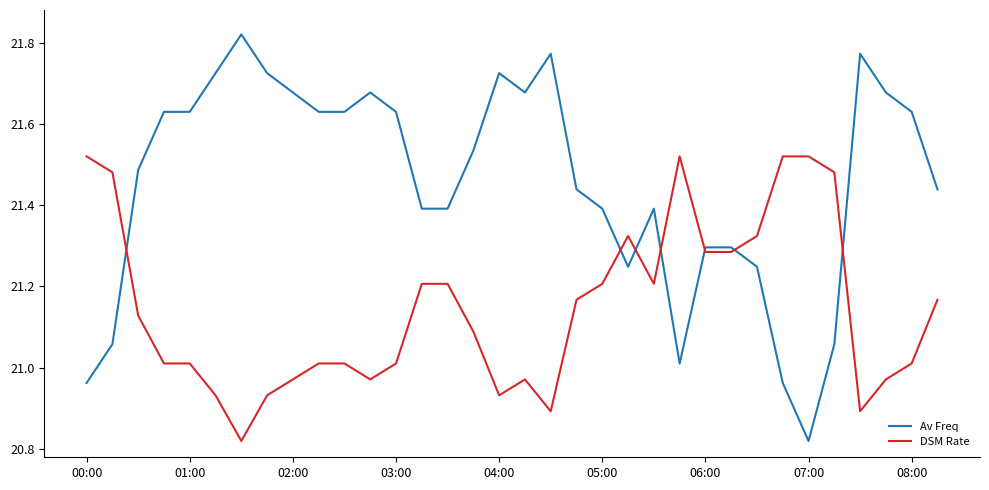

Which series ends up on top after the final intersection of Av Freq and DSM Rate?

Av Freq